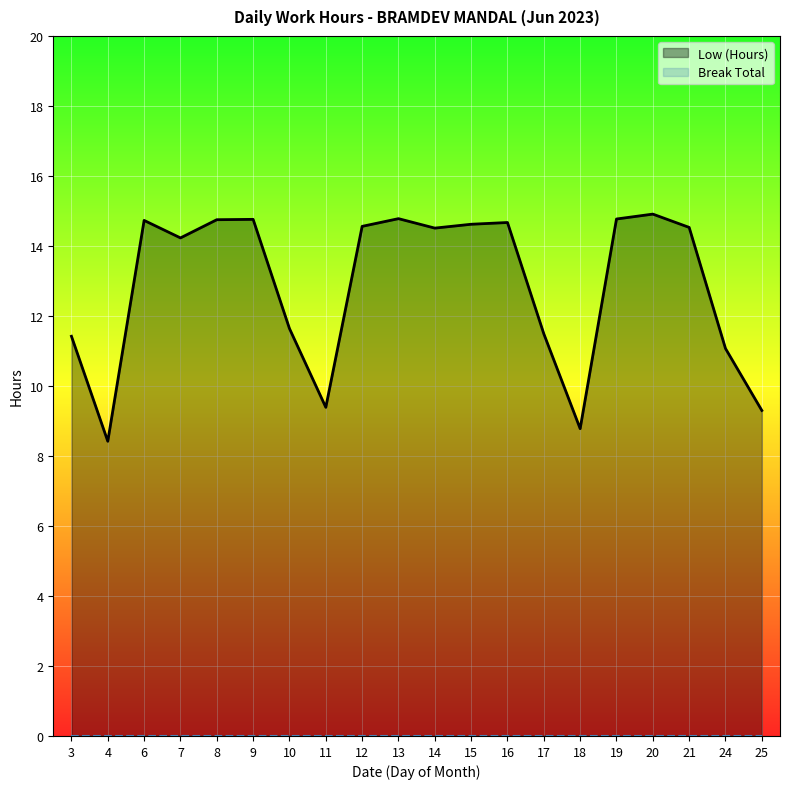

Is the value of Break Total at 14 greater than the value of Low (Hours) at 20?

No